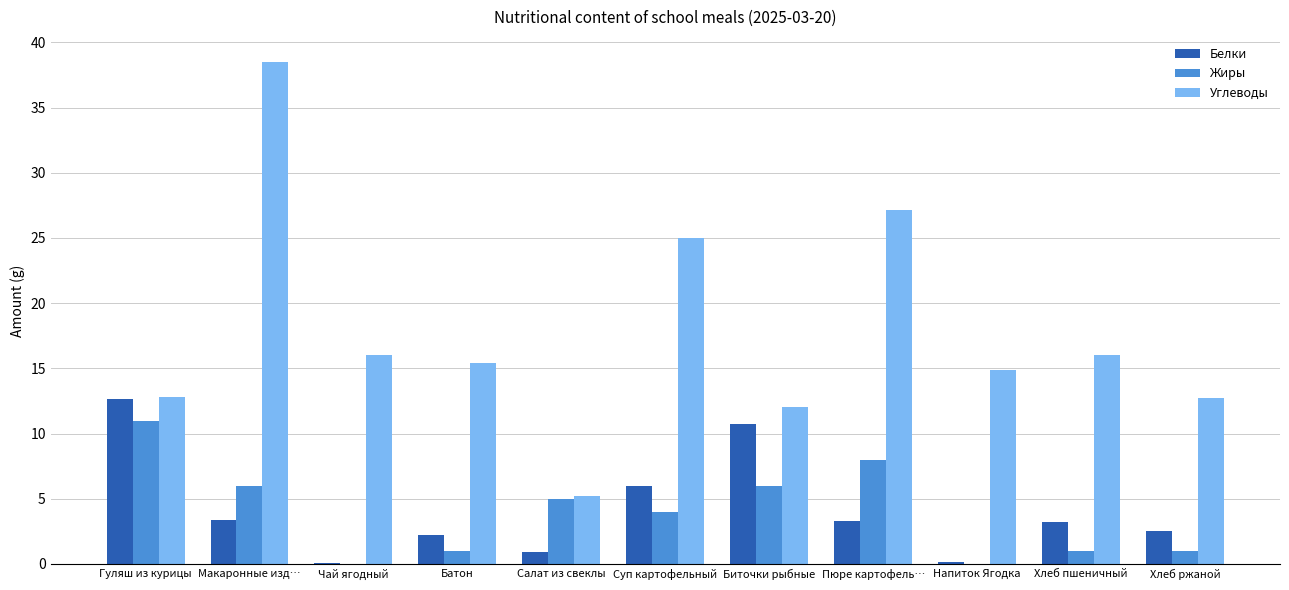

What is the sum of the Белки values at Хлеб ржаной and Батон?

4.8